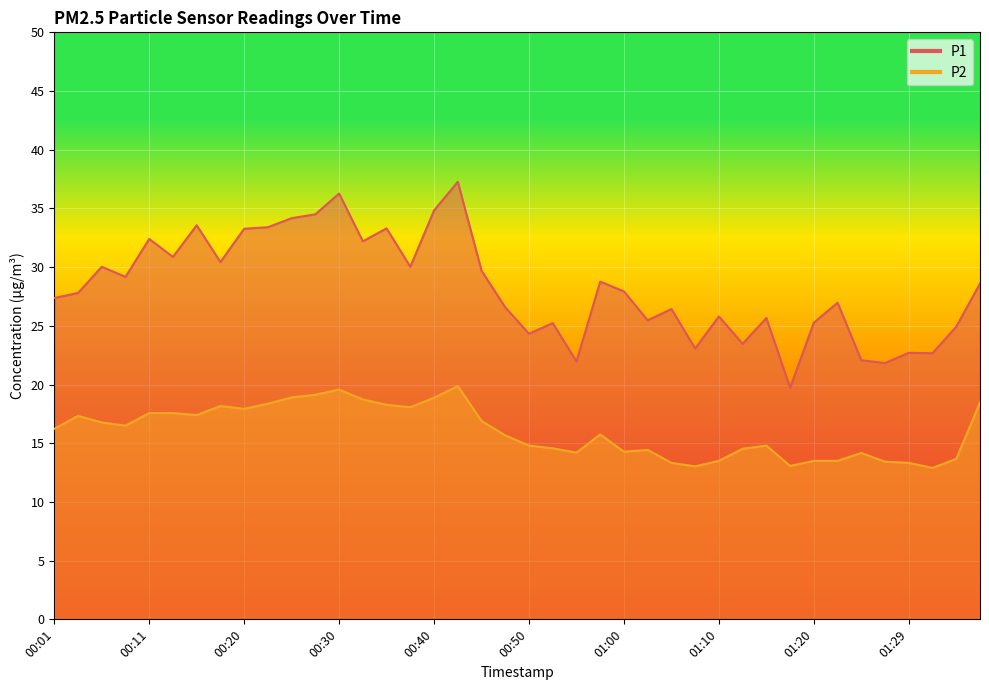

How many interior local peaks does the P2 series have?

8